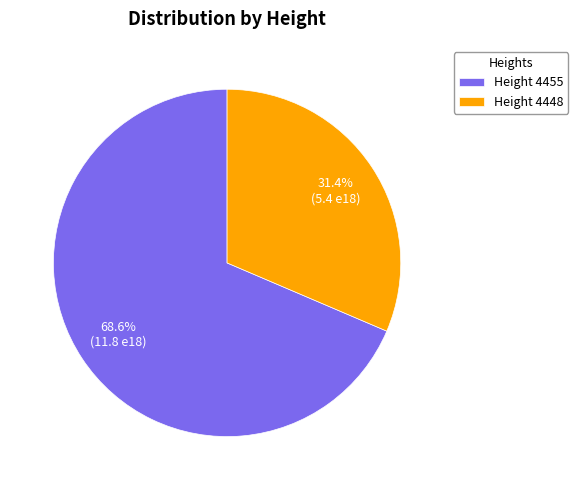

Rank the categories by value from highest to lowest.

Height 4455, Height 4448